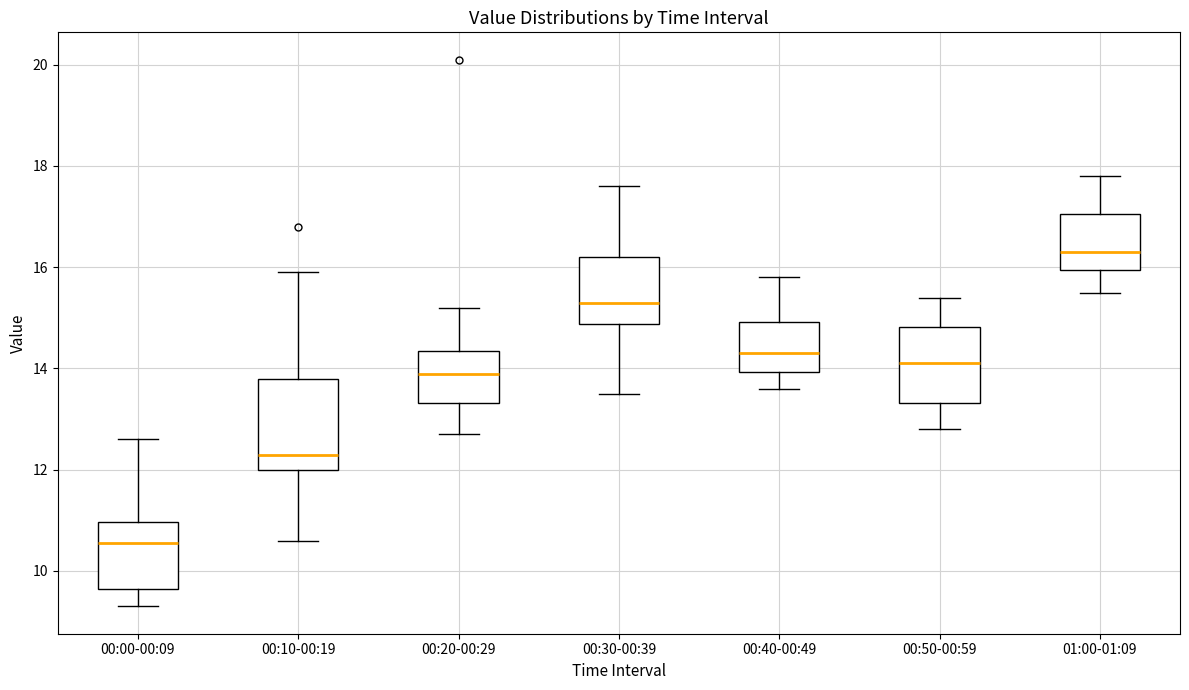

Reading left to right, read every box against the y-axis: the position of its median line, the range the box covers, and the ends of its whiskers. The values are not printed on the chart, so give them approximately, as read against the axis.

00:00-00:09: median 10.6, box 9.6 to 11.0, whiskers 9.4 to 12.6
00:10-00:19: median 12.4, box 12.0 to 13.8, whiskers 10.6 to 16.0
00:20-00:29: median 14.0, box 13.4 to 14.4, whiskers 12.8 to 15.2
00:30-00:39: median 15.4, box 14.8 to 16.2, whiskers 13.6 to 17.6
00:40-00:49: median 14.4, box 14.0 to 15.0, whiskers 13.6 to 15.8
00:50-00:59: median 14.2, box 13.4 to 14.8, whiskers 12.8 to 15.4
01:00-01:09: median 16.4, box 16.0 to 17.0, whiskers 15.6 to 17.8